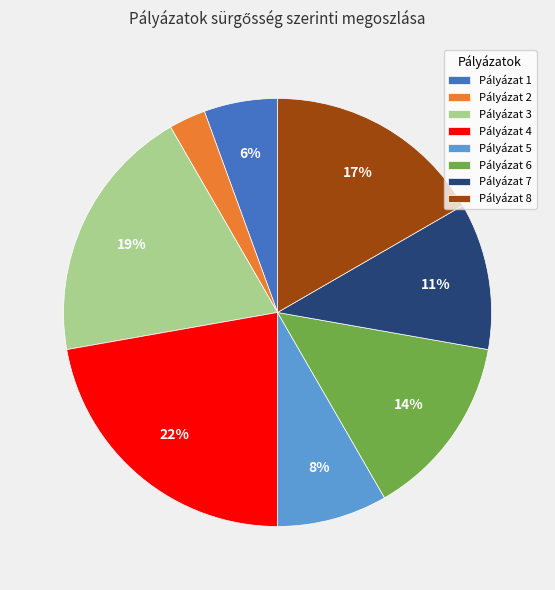

Which slice is the smallest?

Pályázat 2